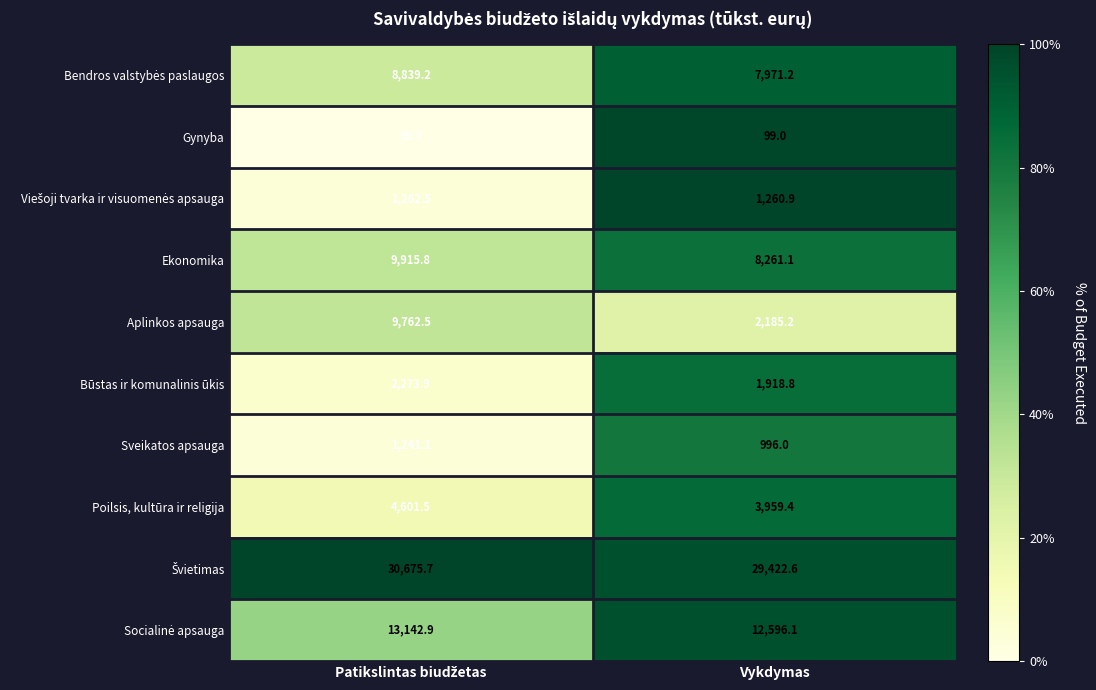

Is it true that Poilsis, kultūra ir religija equals 5976.8 at Vykdymas?

False